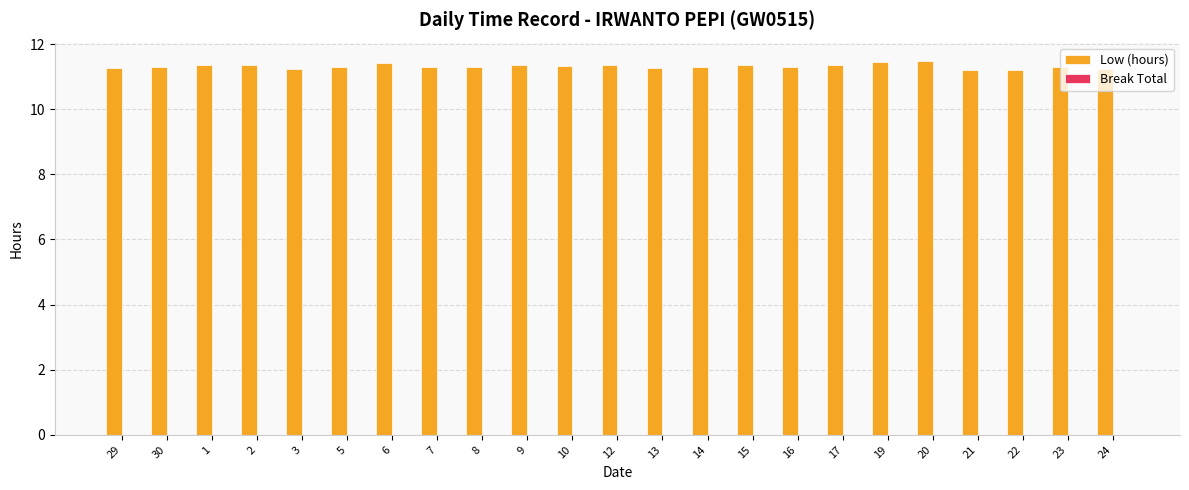

What is the ratio of the value at 22 to the value at 14?

1.0